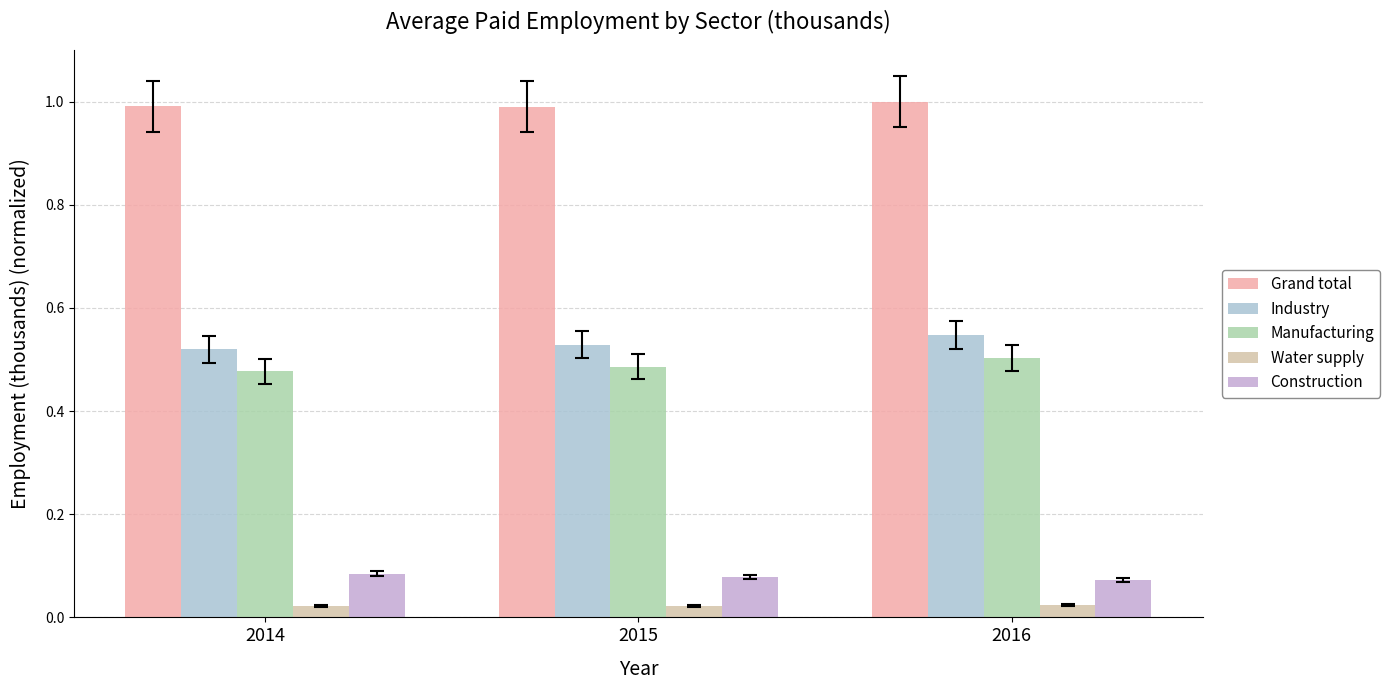

Is it true that Water supply equals 0.0 at 2014?

False